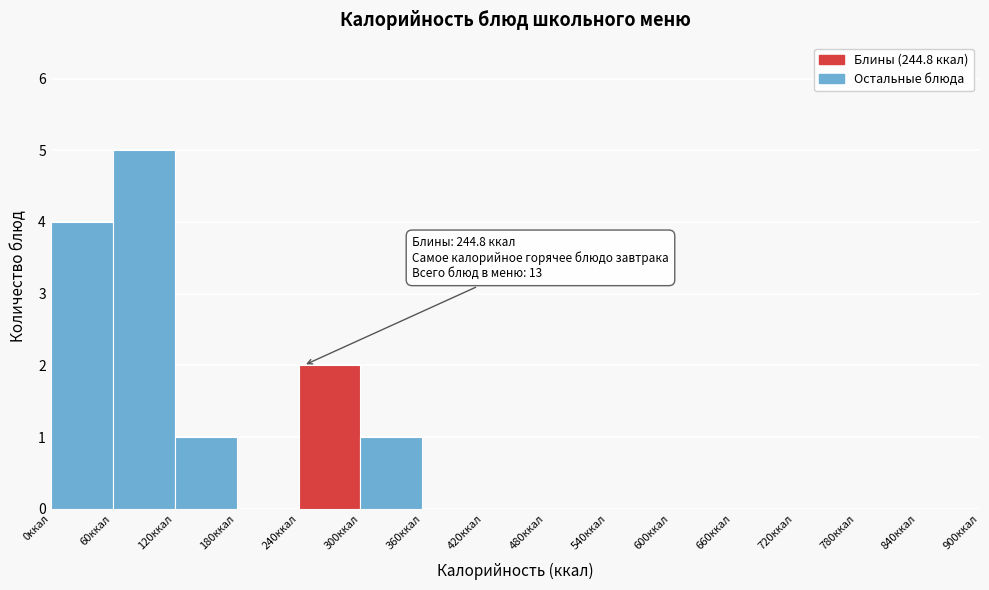

Over which range of the x-axis is the bar tallest?

60 to 120